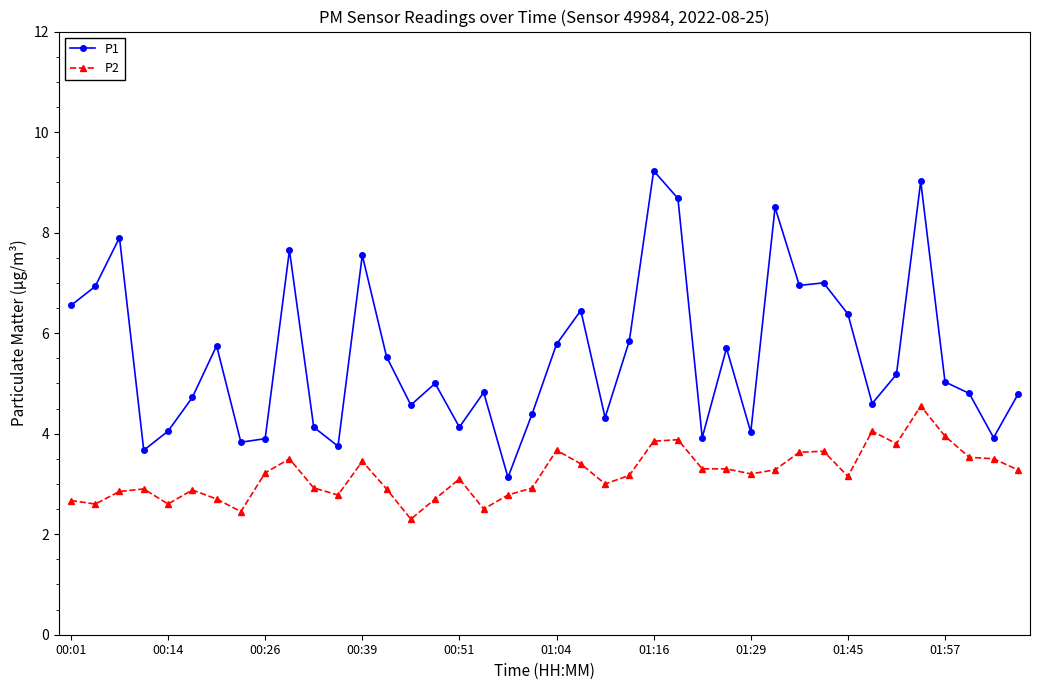

What is the average value of the P2 series?

3.2